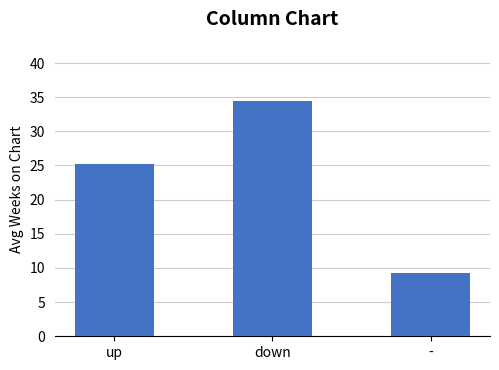

The chart shows a value of 22.2 at down. True or false?

False